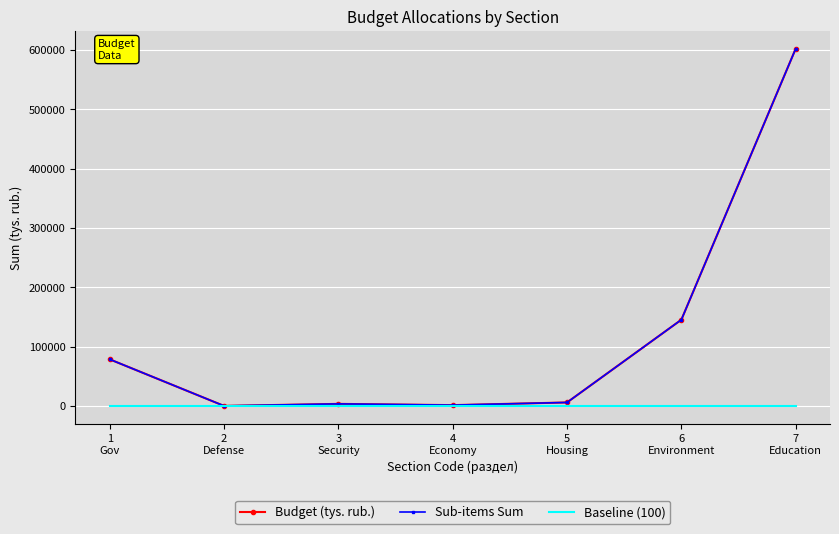

What value does the Sub-items Sum series have at 1
Gov?

78551.8